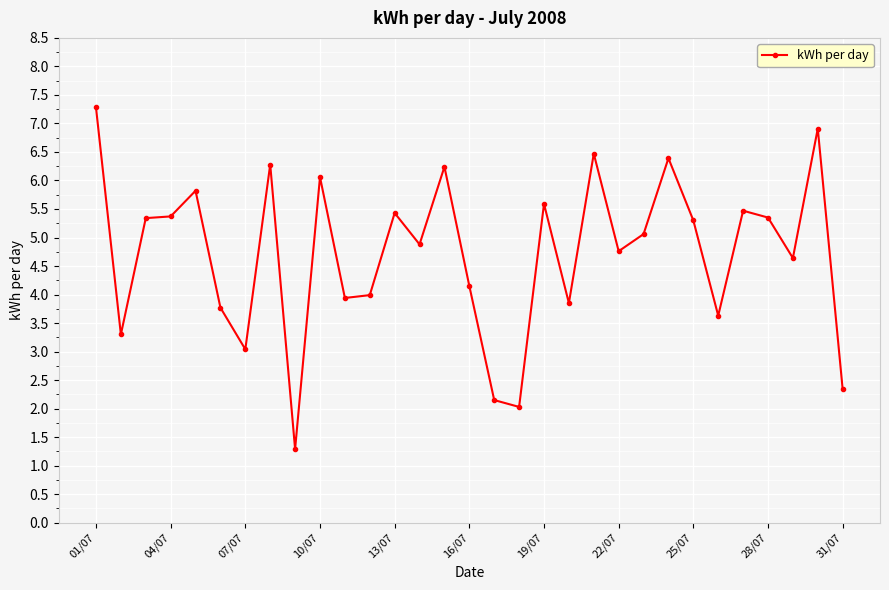

Count the number of data series in this chart.

1